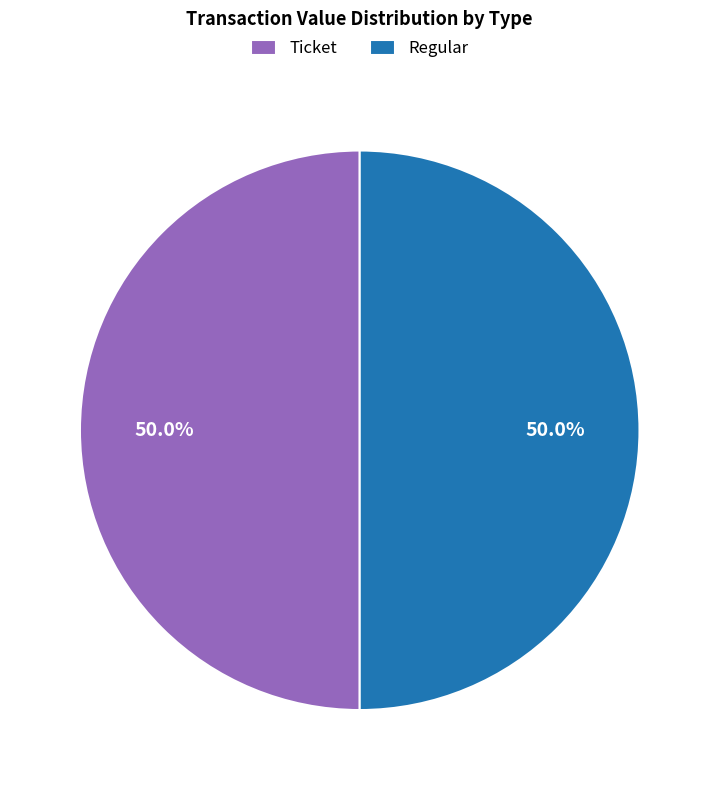

What is the ratio of the value at Ticket to the value at Regular?

1.0